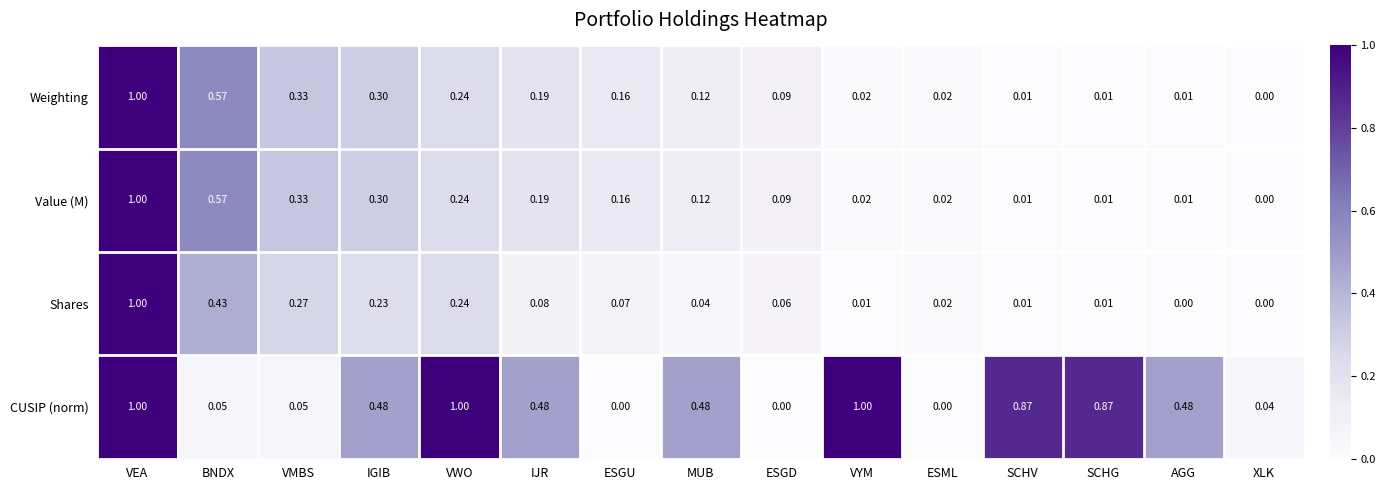

Is the value of Value (M) at AGG greater than the value of CUSIP (norm) at XLK?

No